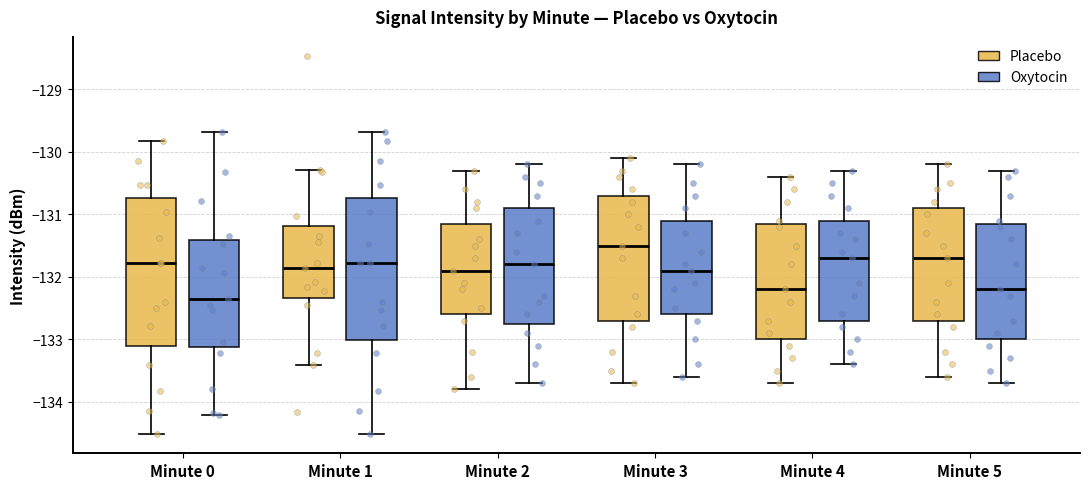

Reading left to right, transcribe this box plot: for each box, give where its median line is, the range the box spans, and where its two whiskers end, as read against the y-axis. The values are not printed on the chart, so give them approximately, as read against the axis.

Minute 0 (Placebo): median -131.8, box -133.1 to -130.7, whiskers -134.5 to -129.8
Minute 0 (Oxytocin): median -132.4, box -133.1 to -131.4, whiskers -134.2 to -129.7
Minute 1 (Placebo): median -131.9, box -132.3 to -131.2, whiskers -133.4 to -130.3
Minute 1 (Oxytocin): median -131.8, box -133.0 to -130.7, whiskers -134.5 to -129.7
Minute 2 (Placebo): median -131.9, box -132.6 to -131.1, whiskers -133.8 to -130.3
Minute 2 (Oxytocin): median -131.8, box -132.7 to -130.9, whiskers -133.7 to -130.2
Minute 3 (Placebo): median -131.5, box -132.7 to -130.7, whiskers -133.7 to -130.1
Minute 3 (Oxytocin): median -131.9, box -132.6 to -131.1, whiskers -133.6 to -130.2
Minute 4 (Placebo): median -132.2, box -133.0 to -131.1, whiskers -133.7 to -130.4
Minute 4 (Oxytocin): median -131.7, box -132.7 to -131.1, whiskers -133.4 to -130.3
Minute 5 (Placebo): median -131.7, box -132.7 to -130.9, whiskers -133.6 to -130.2
Minute 5 (Oxytocin): median -132.2, box -133.0 to -131.1, whiskers -133.7 to -130.3